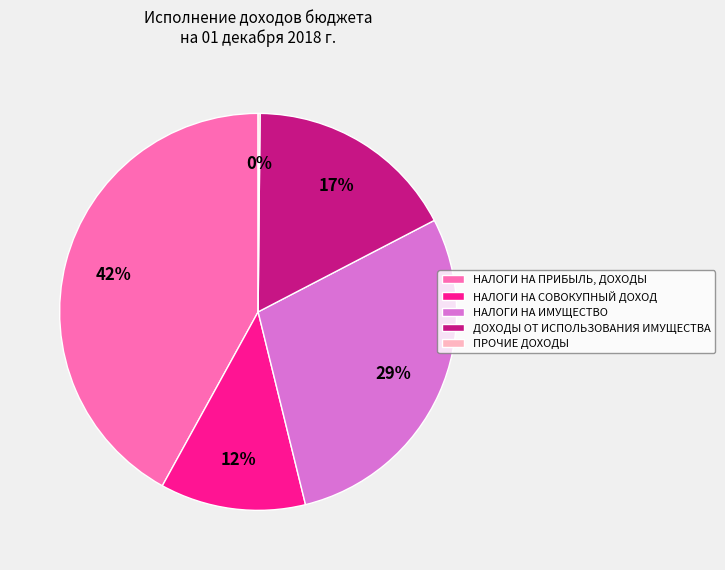

Combined, do НАЛОГИ НА ИМУЩЕСТВО and НАЛОГИ НА СОВОКУПНЫЙ ДОХОД account for over 50%?

No